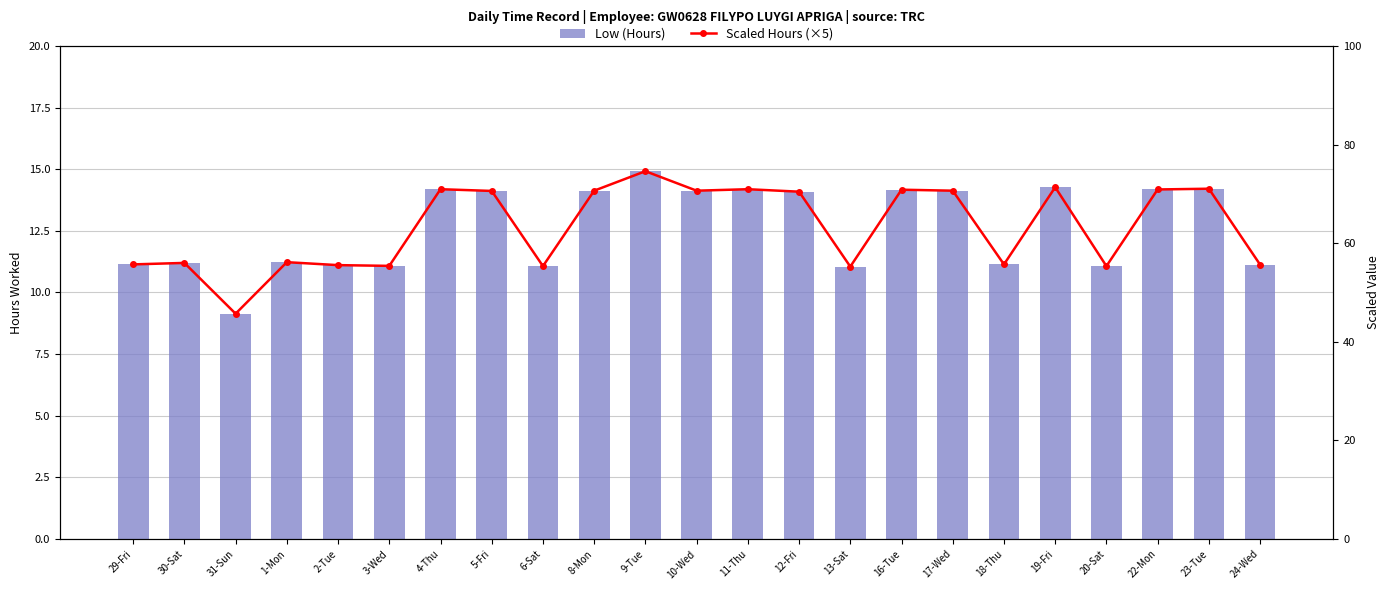

What is the approximate value of Scaled Hours (×5) at 24-Wed?

55.7